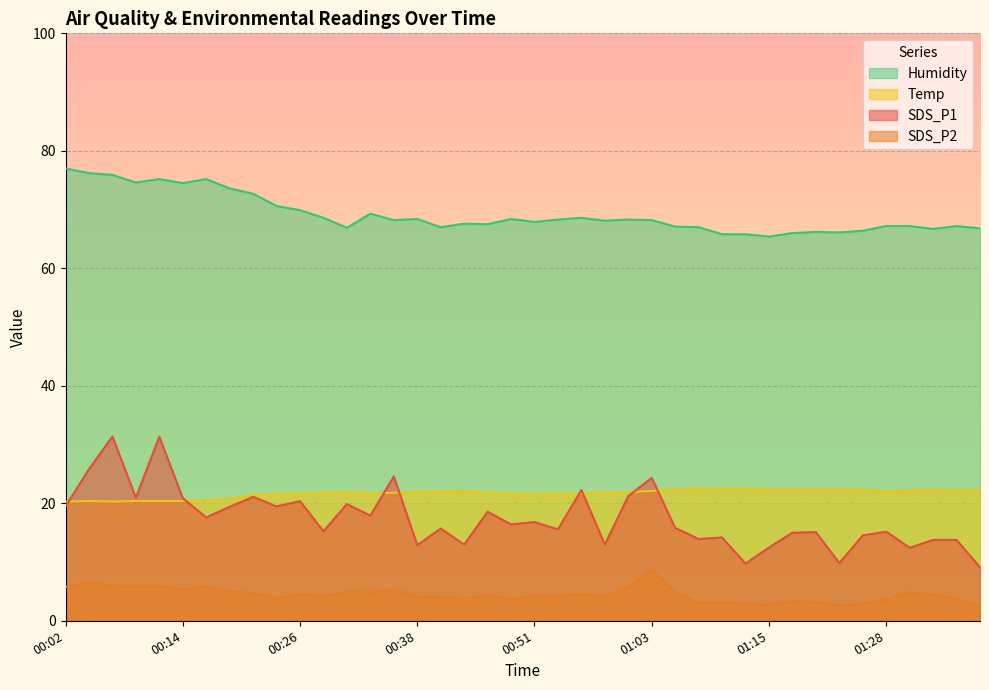

The value of Temp at 00:48 is 21.7. True or false?

True